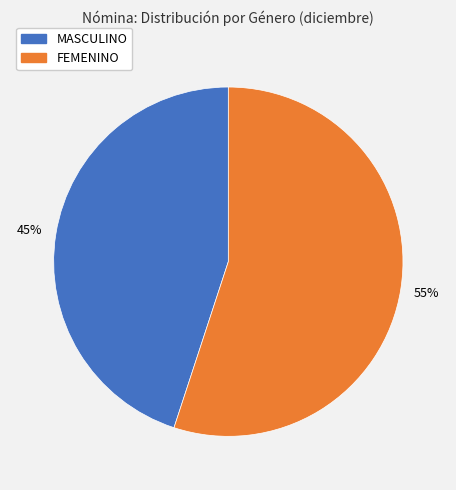

Combined, do MASCULINO and FEMENINO account for over 50%?

Yes